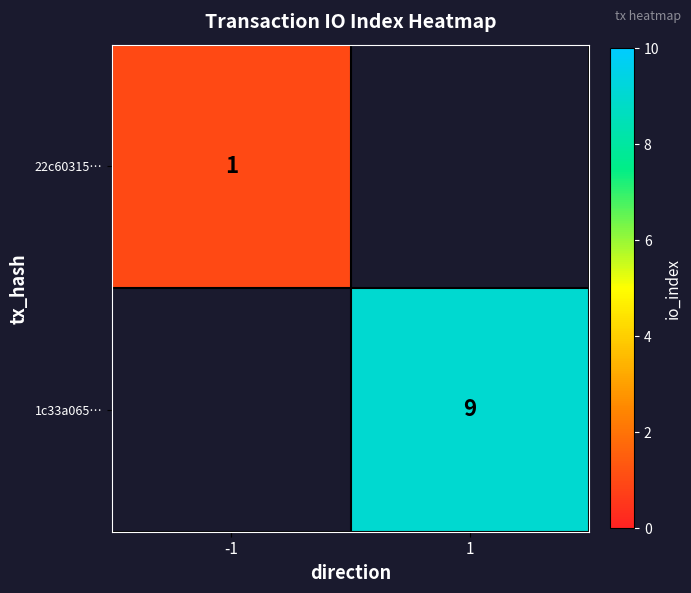

Is it true that 1c33a065… equals 9 at 1?

True